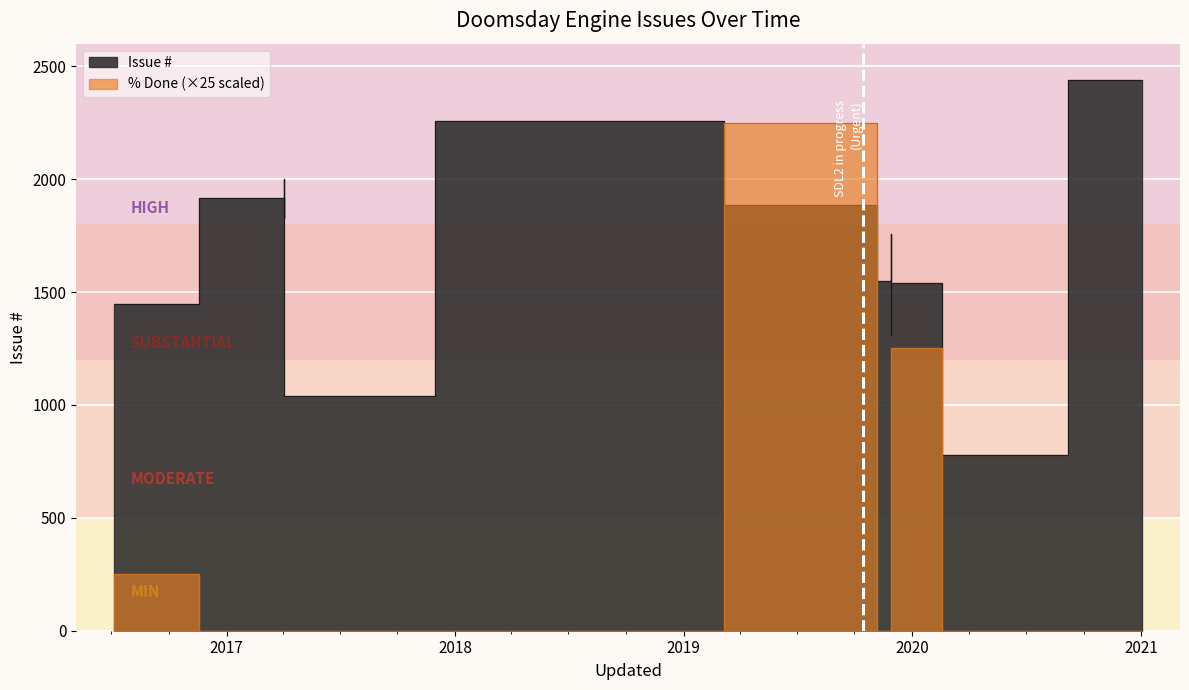

After their last crossing, which series has the higher values: % Done or Issue #?

Issue #